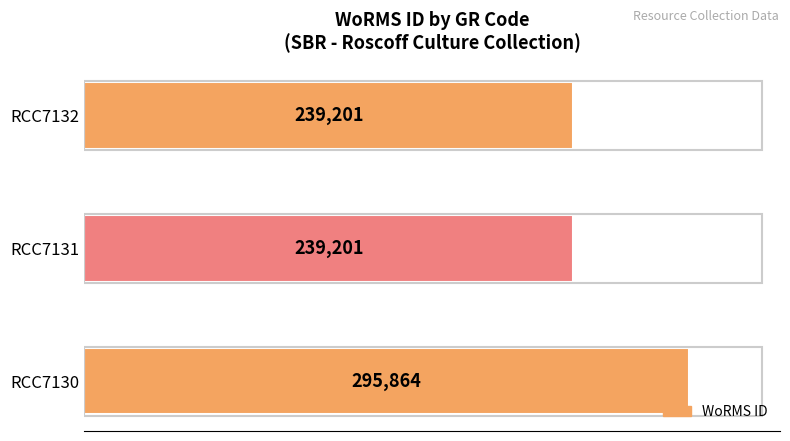

True or false: the data shows 295864 at RCC7130.

True